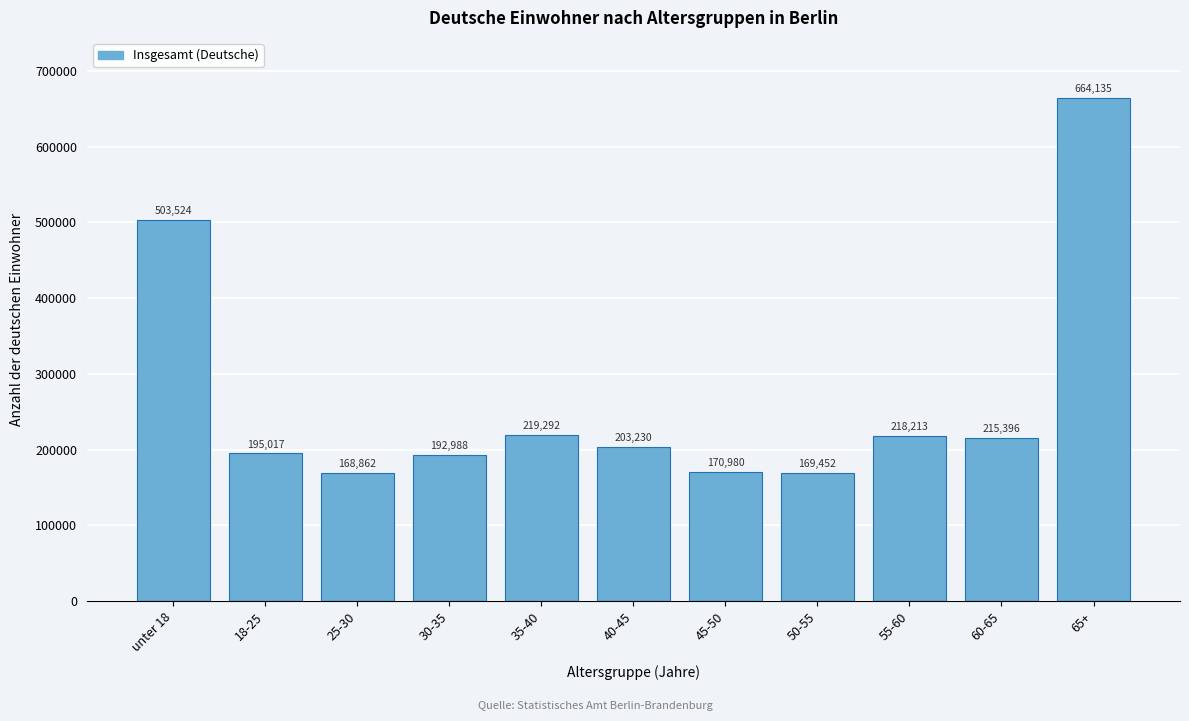

Reading left to right, what are all the values shown in this chart?

503524	195017	168862	192988	219292	203230	170980	169452	218213	215396	664135